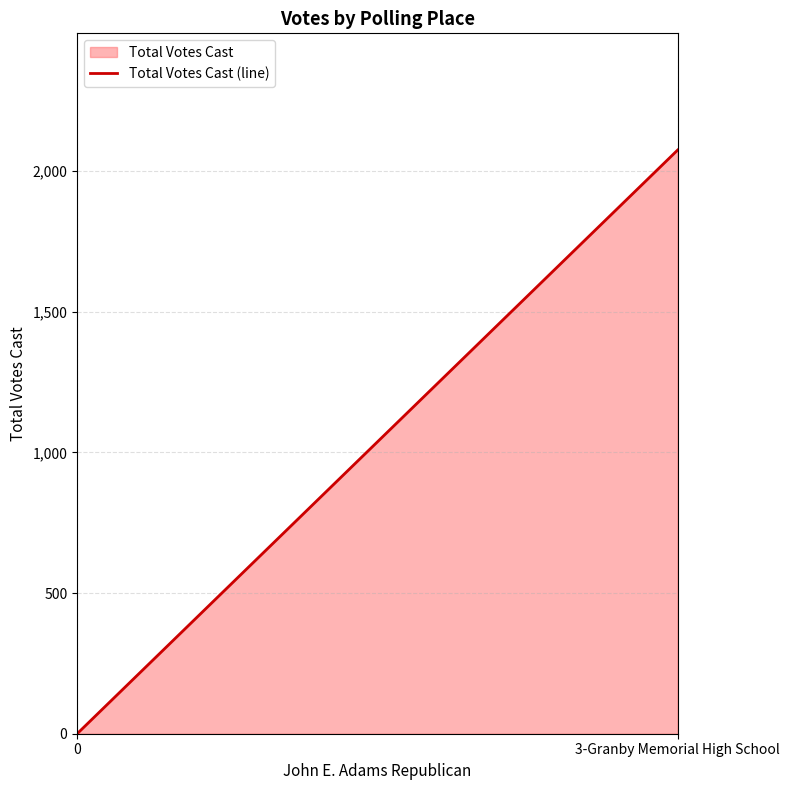

Rank the categories by value from highest to lowest.

3-Granby Memorial High School, 0